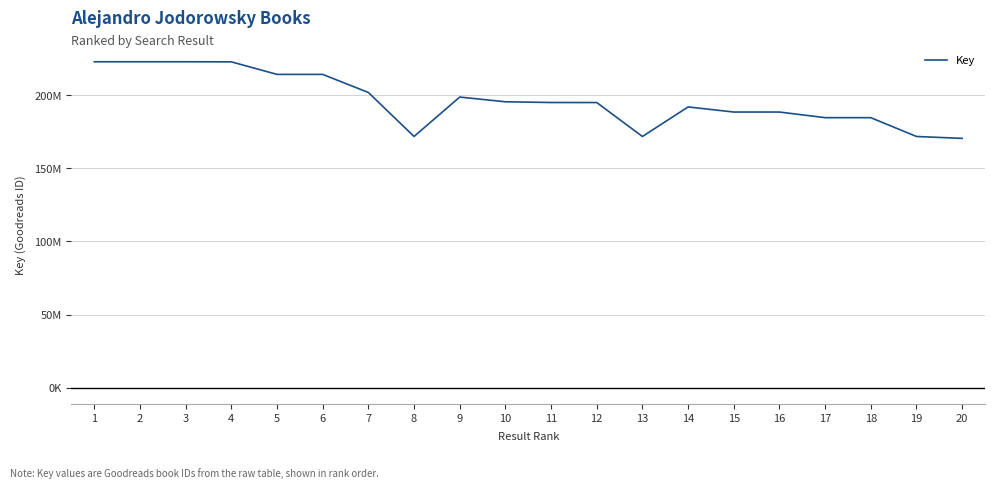

Does the chart display data point markers on the line(s)?

No